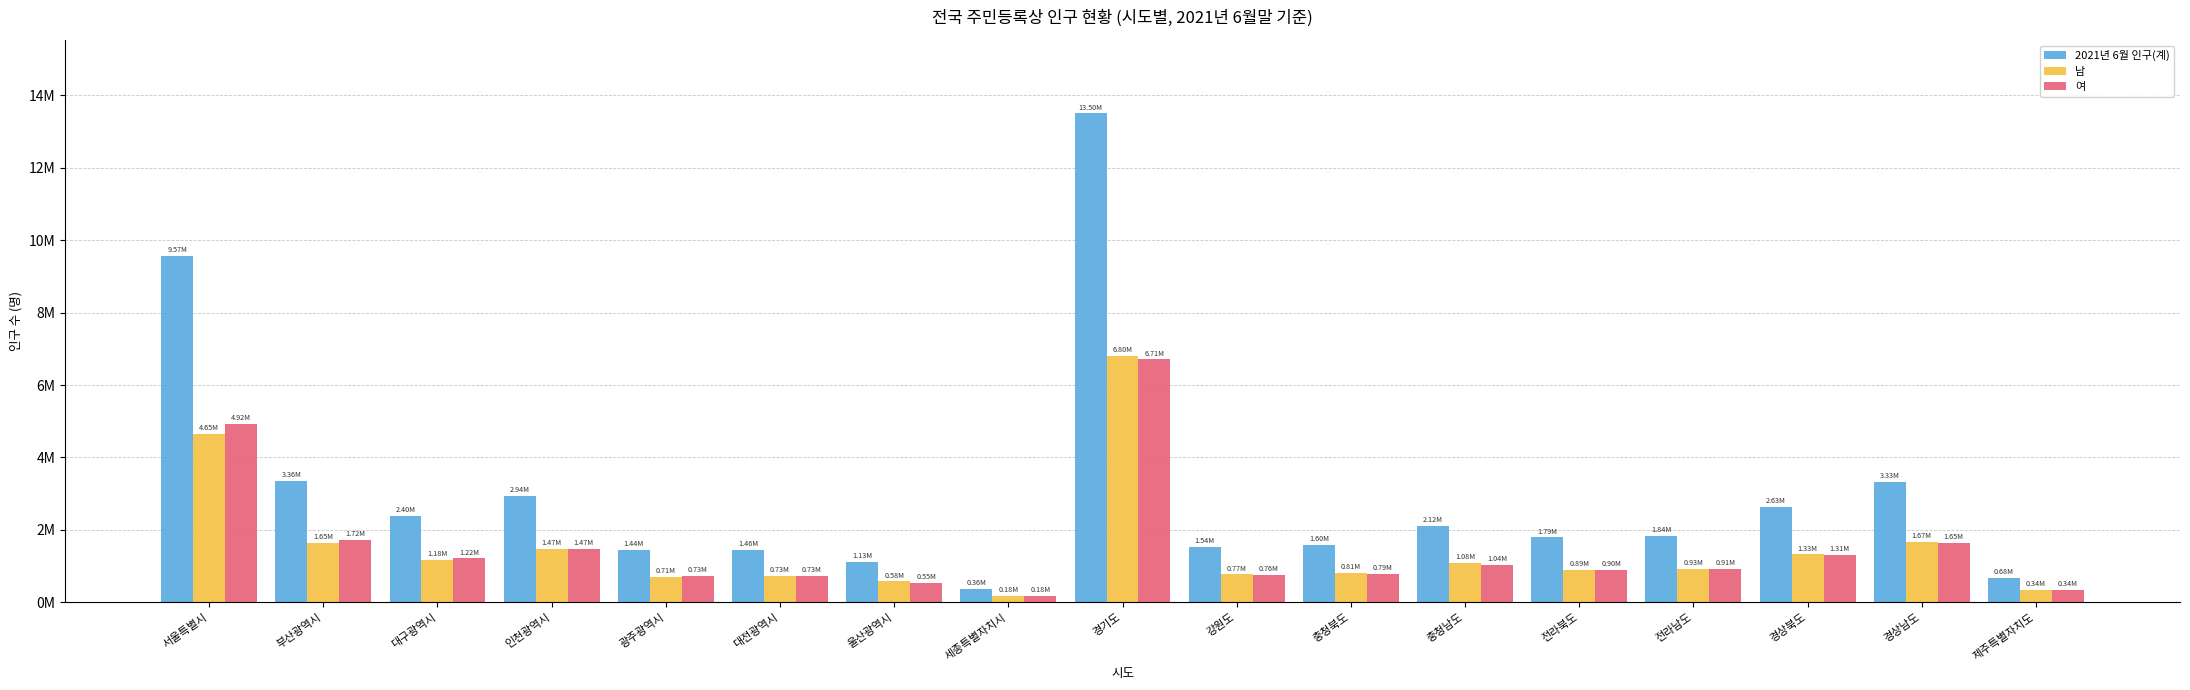

What is the smallest value displayed?

181328